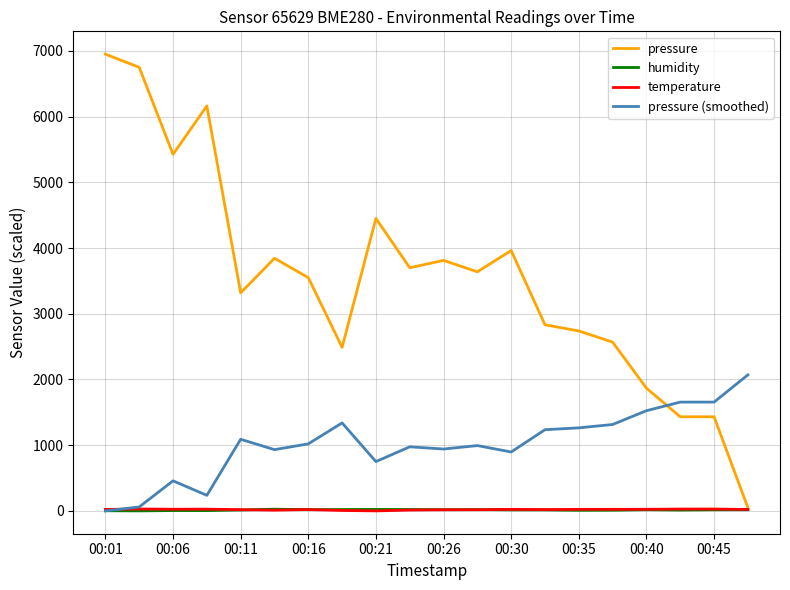

Which series has the widest spread of values?

pressure